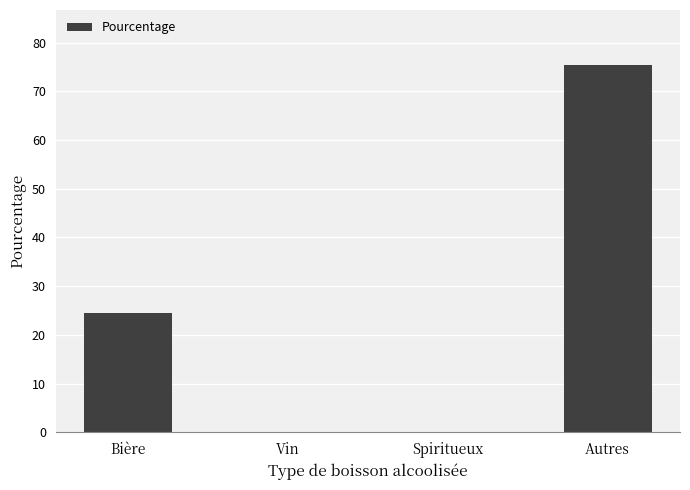

What is the ratio of the value at Bière to the value at Autres?

0.3